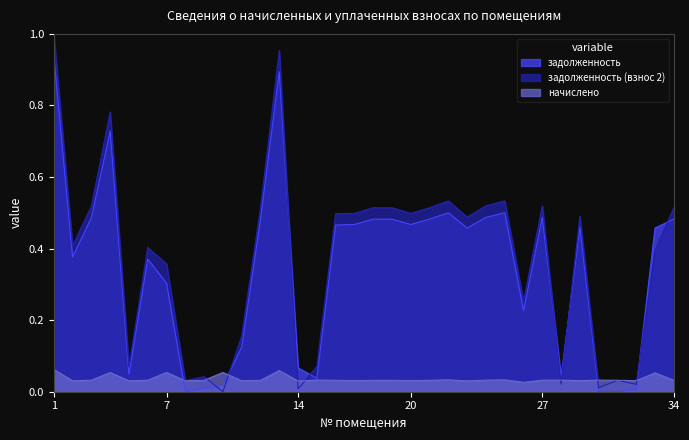

Which series has the largest total across all categories?

задолженность (взнос 2)